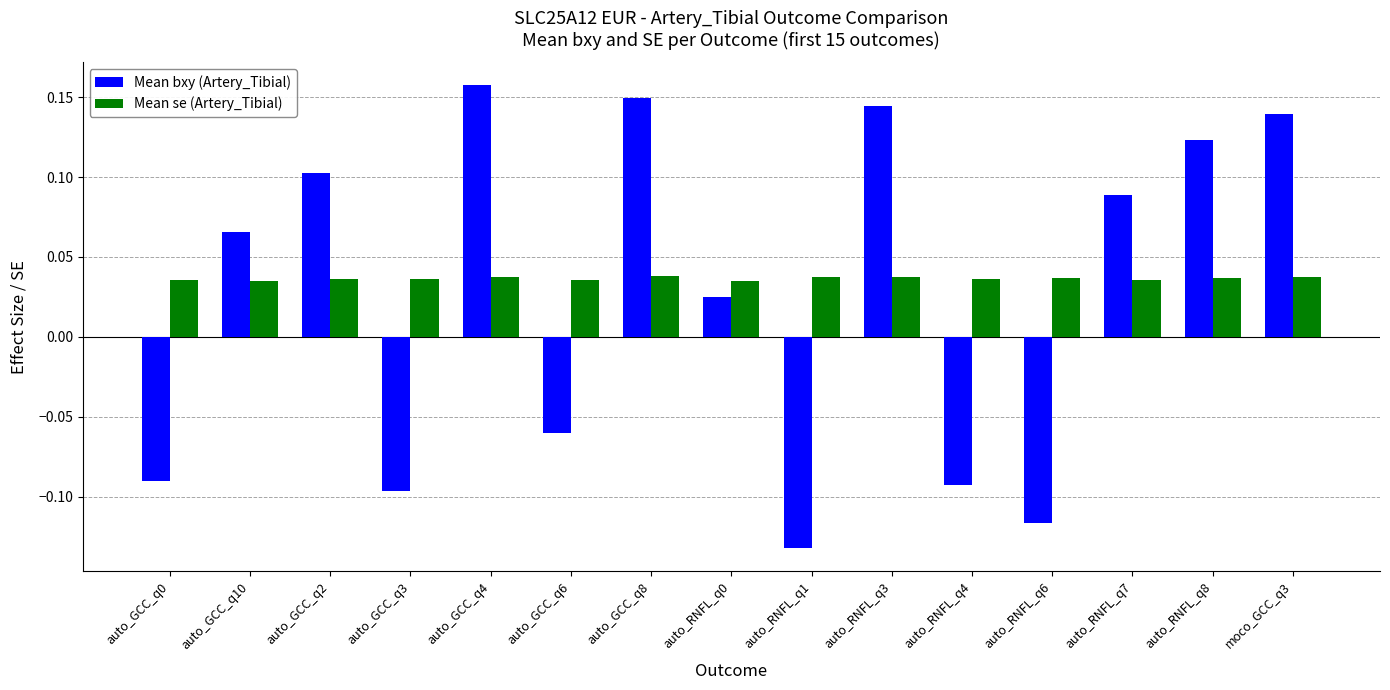

Count the Mean se (Artery_Tibial) values in the range 0 to 1.

15